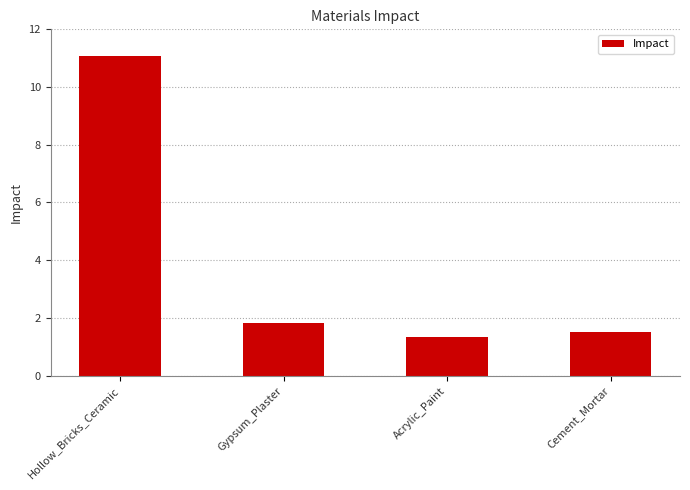

Count the number of categories in the chart.

4